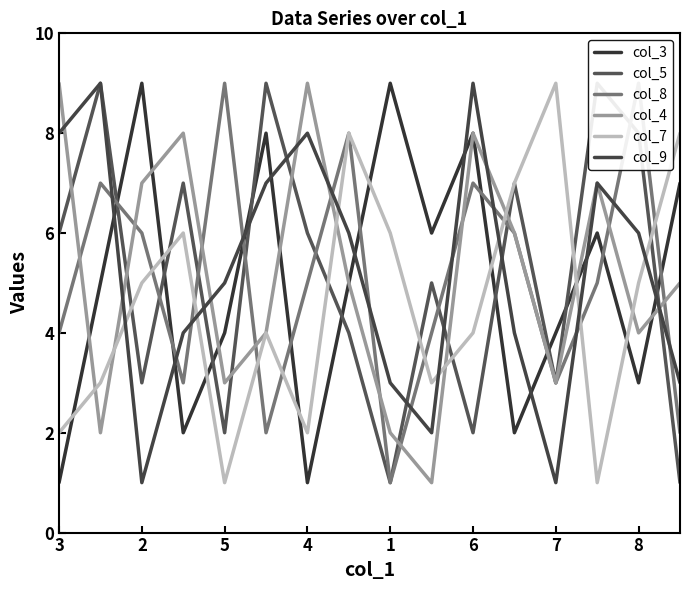

Reading left to right, what are all the values shown in this chart?

col_3: 1	5	9	2	4	8	1	5	9	6	8	2	4	6	3	7
col_5: 6	9	3	7	2	9	6	4	1	5	2	7	3	9	8	1
col_8: 4	7	6	3	9	2	5	8	1	4	7	6	3	5	9	2
col_4: 9	2	7	8	3	4	9	5	2	1	8	6	3	7	4	5
col_7: 2	3	5	6	1	4	2	8	6	3	4	7	9	1	5	8
col_9: 8	9	1	4	5	7	8	6	3	2	9	4	1	7	6	3